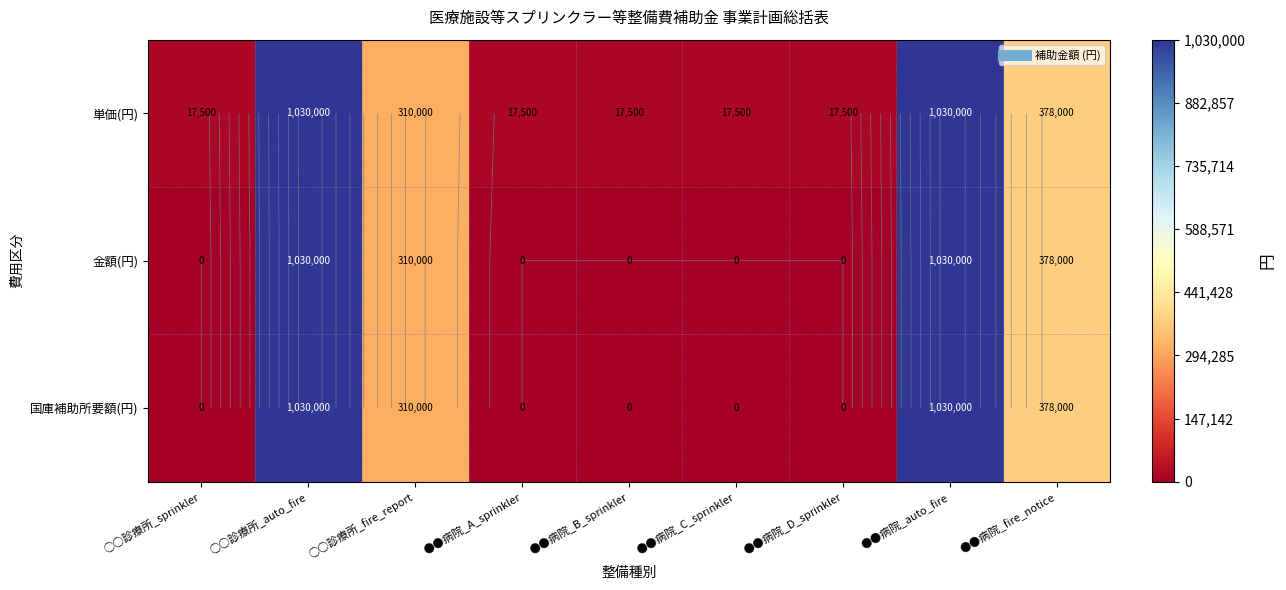

What is the difference between the second highest and second lowest values in the 国庫補助所要額(円) series?

1030000